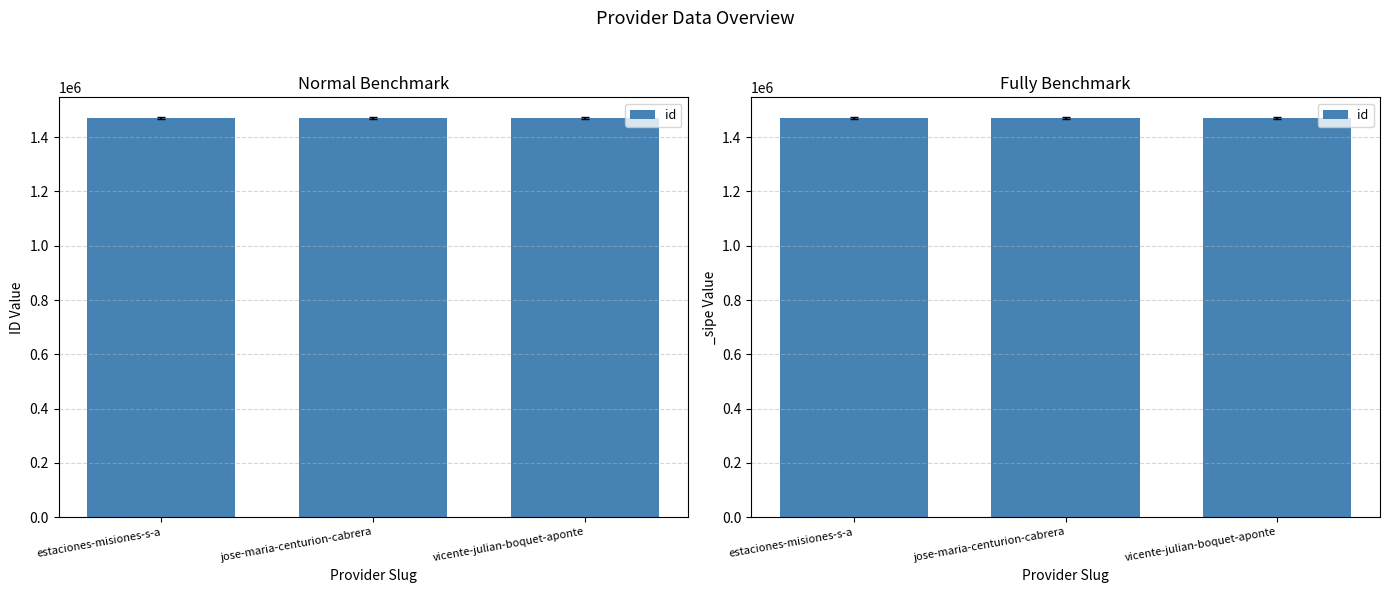

Rank the categories by value from lowest to highest.

jose-maria-centurion-cabrera, estaciones-misiones-s-a, vicente-julian-boquet-aponte